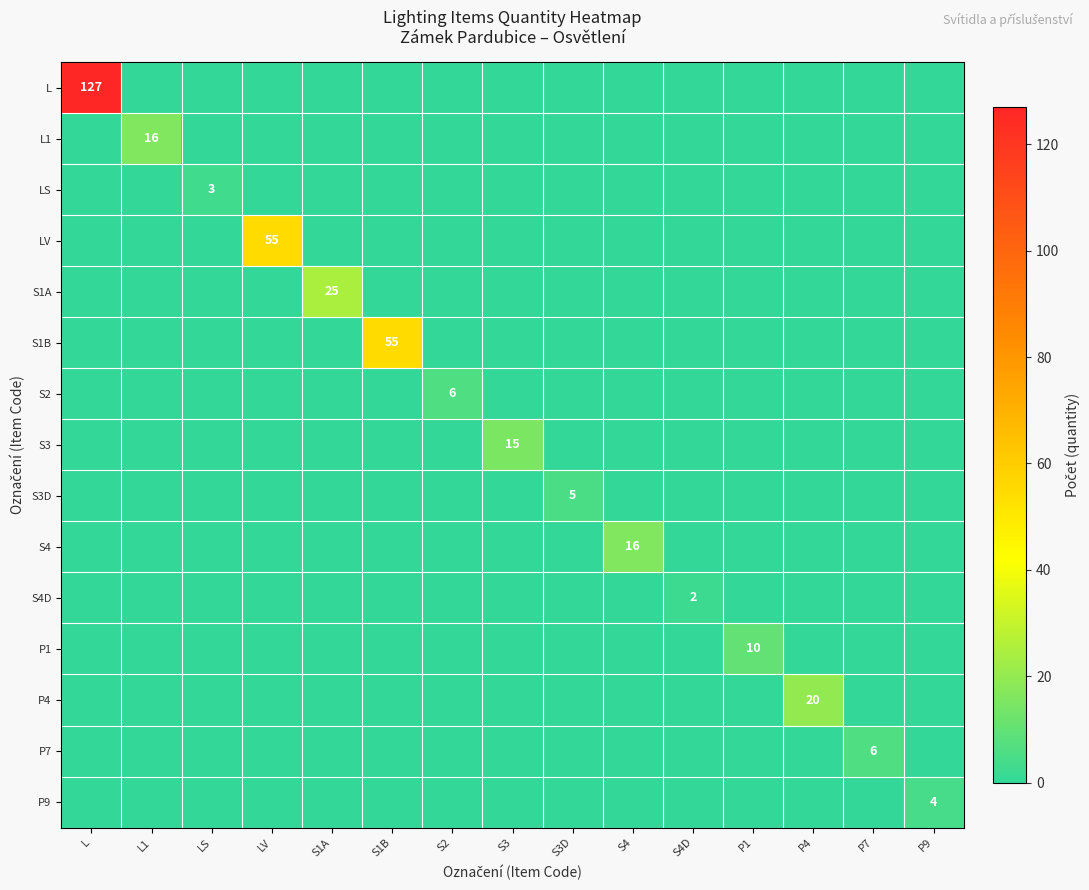

Is it true that S1A equals 0 at LV?

True